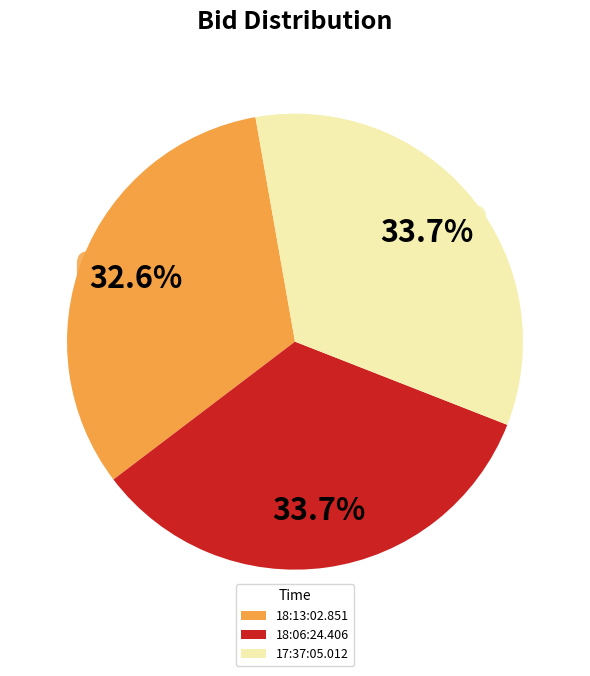

True or false: 18:13:02.851 accounts for 22% of the total.

False